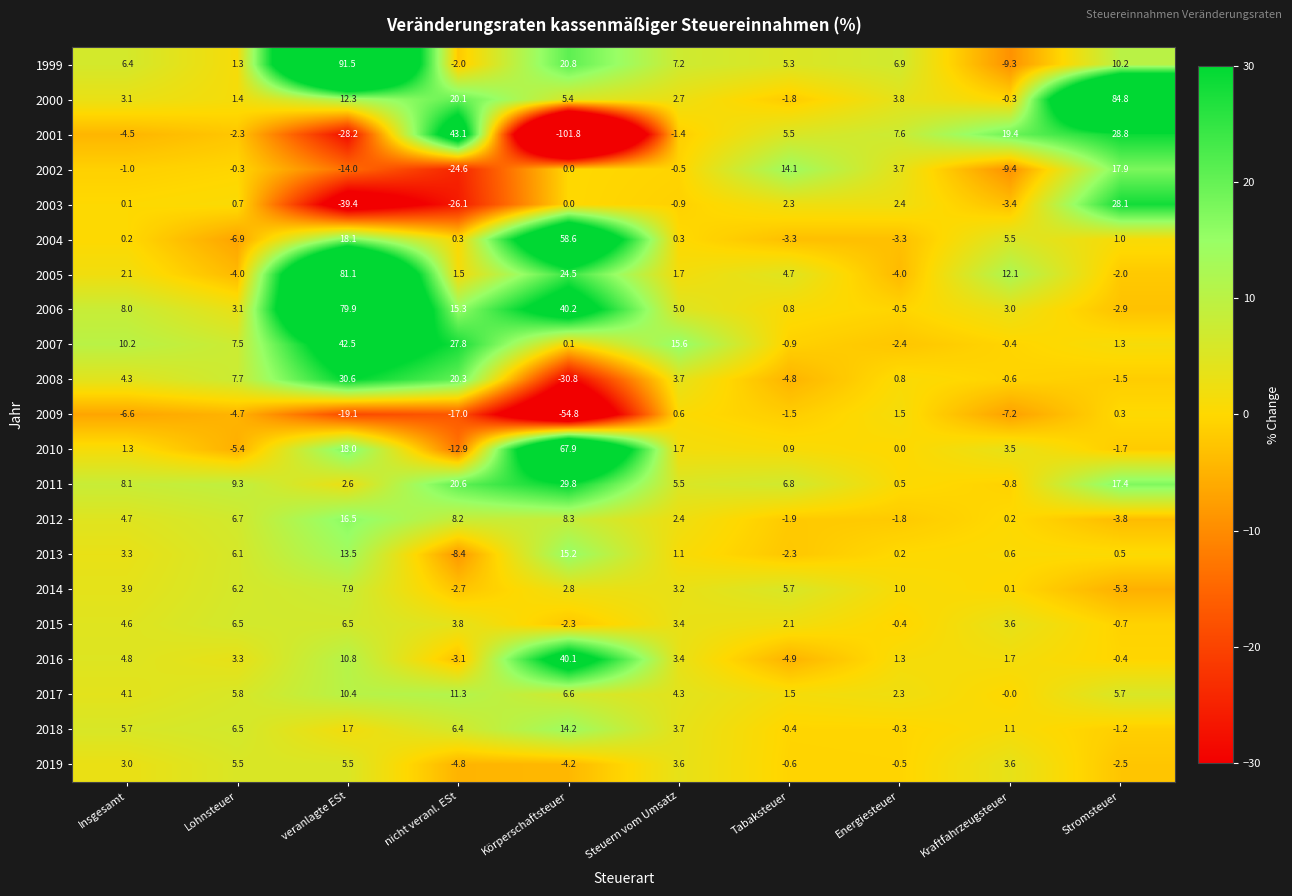

What is the highest value of the 2013 series?

15.2